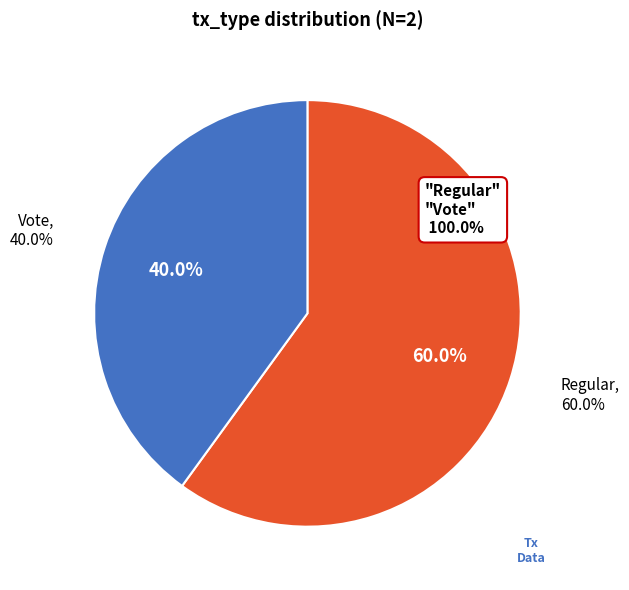

True or false: Regular accounts for 73% of the total.

False